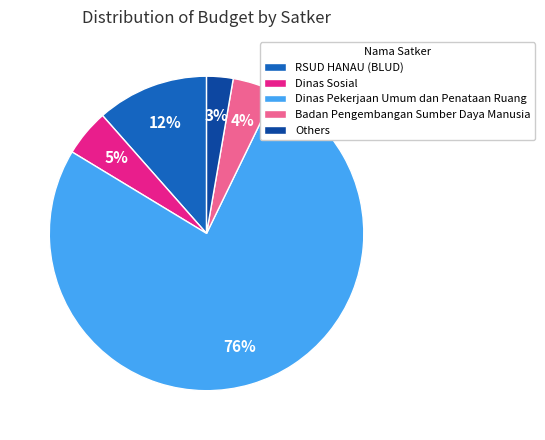

Between Dinas Pekerjaan Umum dan Penataan Ruang and Others, which is larger?

Dinas Pekerjaan Umum dan Penataan Ruang